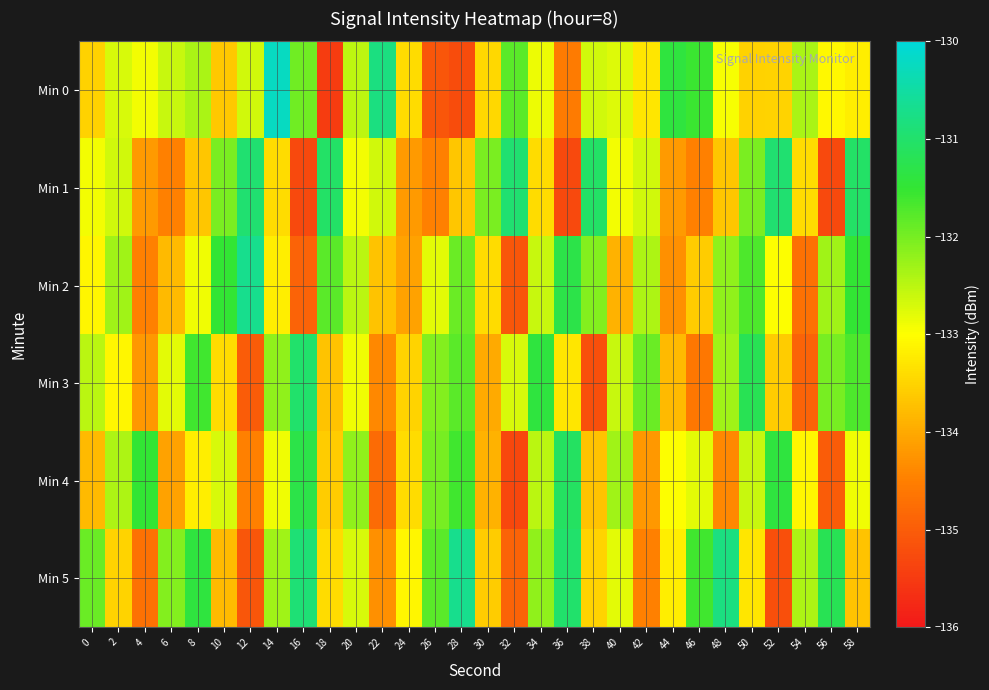

What is the smallest value displayed?

-135.5